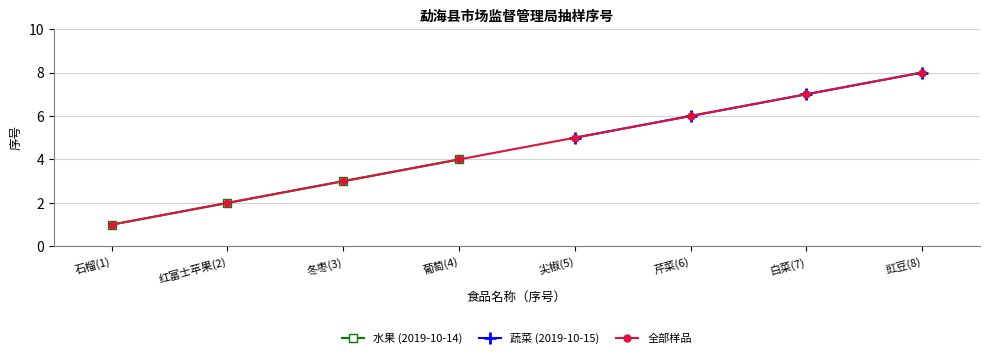

Rank the categories by 水果 (2019-10-14) value from lowest to highest.

石榴(1), 红富士苹果(2), 冬枣(3), 葡萄(4)